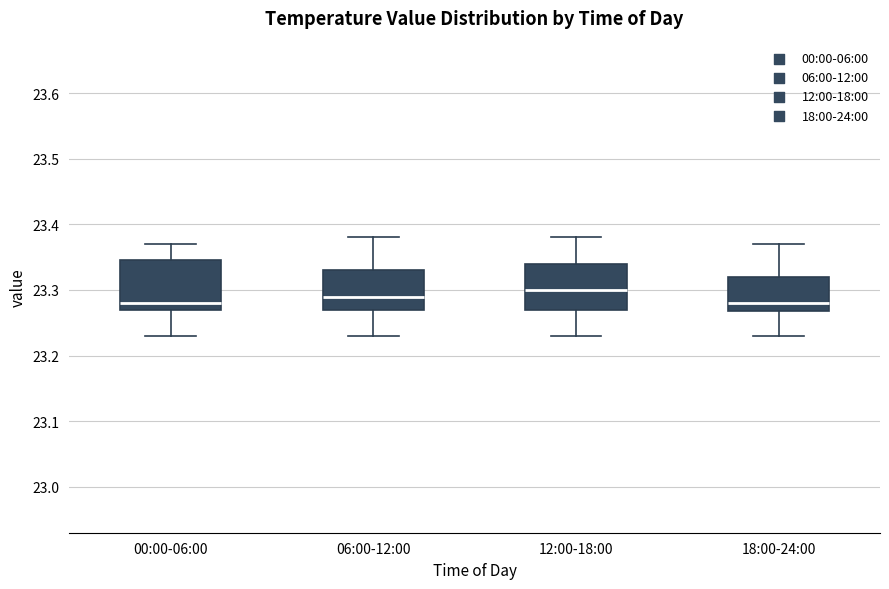

Reading left to right, transcribe this box plot: for each box, give where its median line is, the range the box spans, and where its two whiskers end, as read against the y-axis. The values are not printed on the chart, so give them approximately, as read against the axis.

00:00-06:00: median 23.28, box 23.27 to 23.35, whiskers 23.23 to 23.37
06:00-12:00: median 23.29, box 23.27 to 23.33, whiskers 23.23 to 23.38
12:00-18:00: median 23.30, box 23.27 to 23.34, whiskers 23.23 to 23.38
18:00-24:00: median 23.28, box 23.27 to 23.32, whiskers 23.23 to 23.37